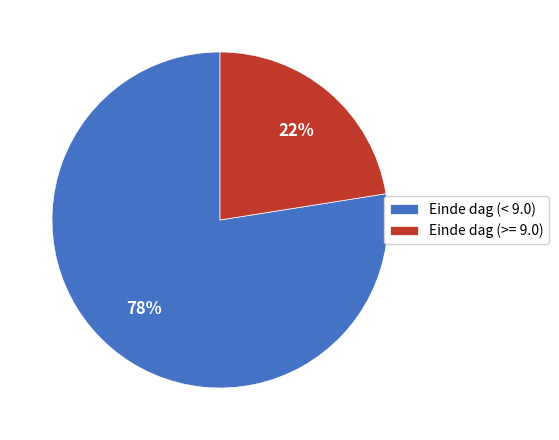

To the nearest percent, what is the combined percentage of Einde dag (< 9.0) and Einde dag (>= 9.0)?

100%